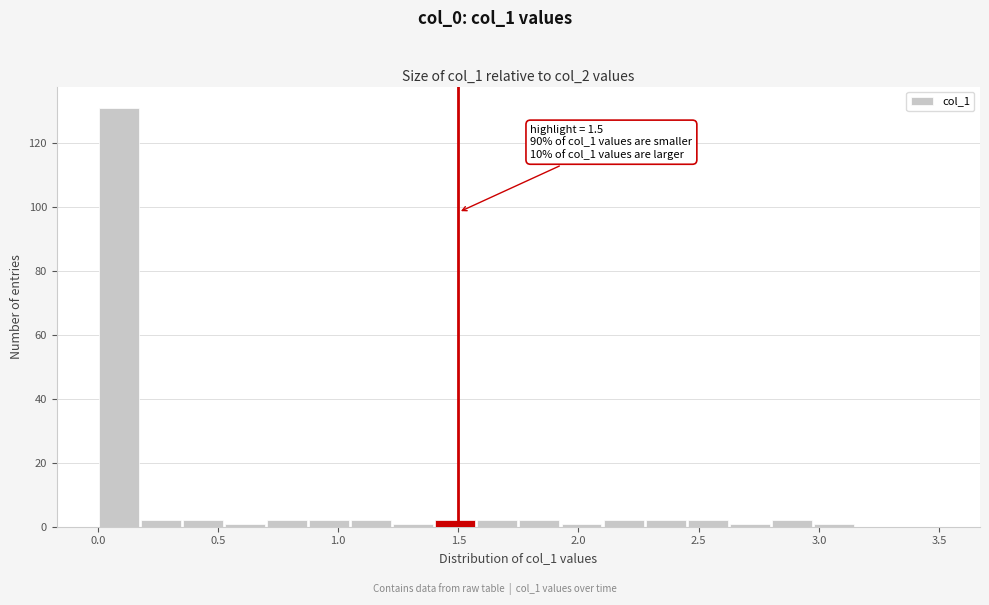

Around what value on the x-axis is the tallest bar? Give the approximate position of its centre, as read against the axis.

0.10